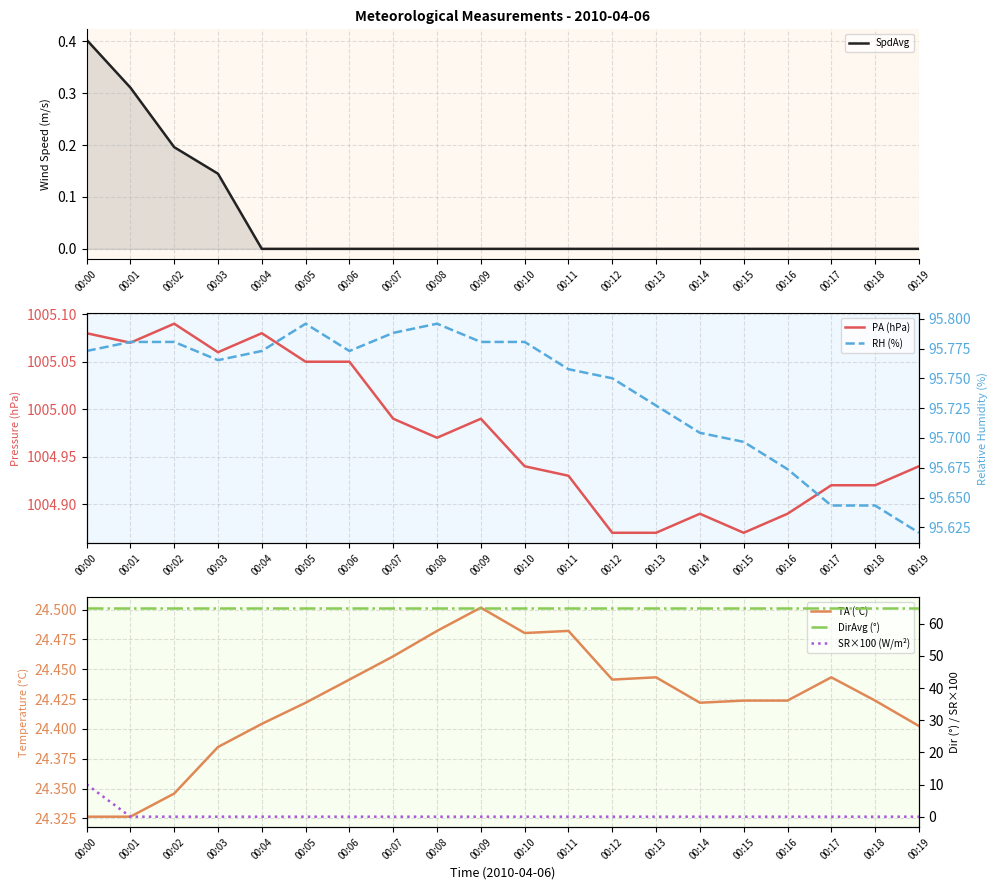

Where is the first local maximum for TA (°C)?

00:09